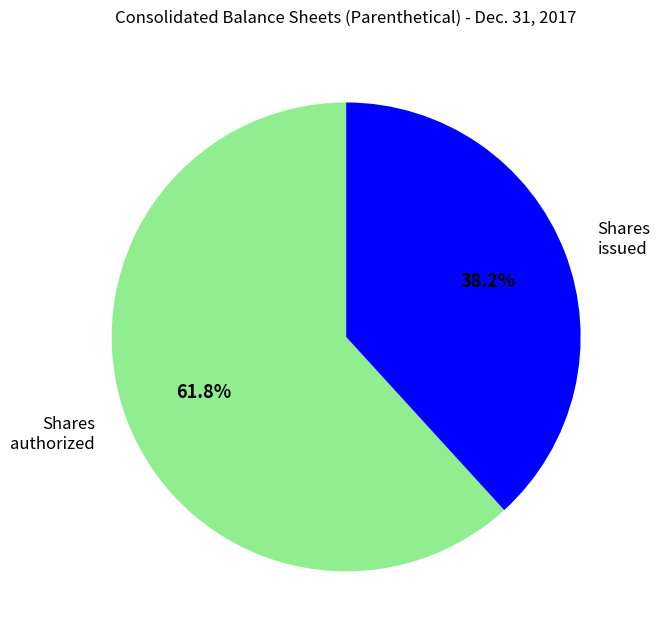

Is there a majority slice in this chart?

Yes